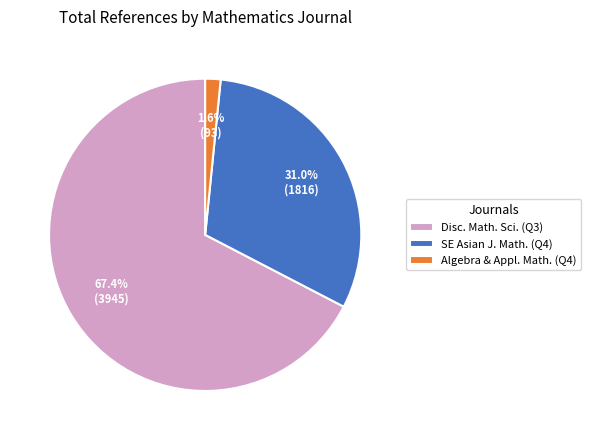

Rank the categories by value from lowest to highest.

Algebra & Appl. Math. (Q4), SE Asian J. Math. (Q4), Disc. Math. Sci. (Q3)